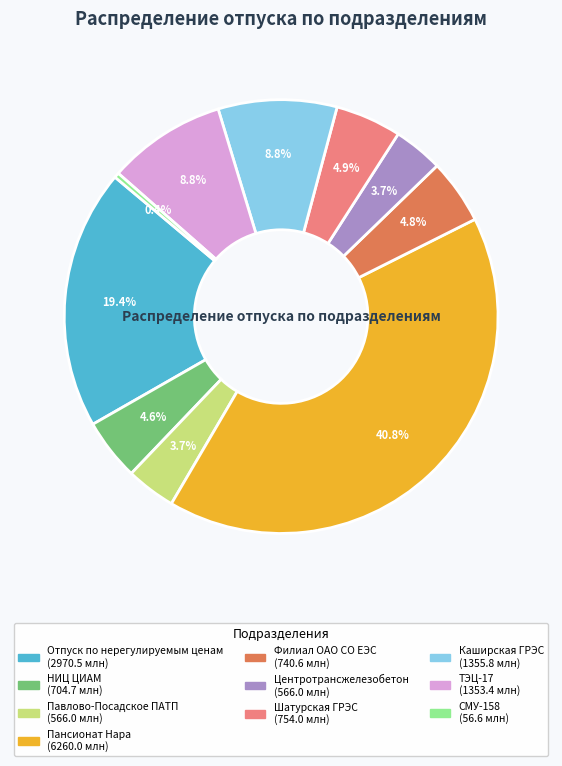

To the nearest percent, what is the difference between the ТЭЦ-17 and НИЦ ЦИАМ slice percentages?

4%